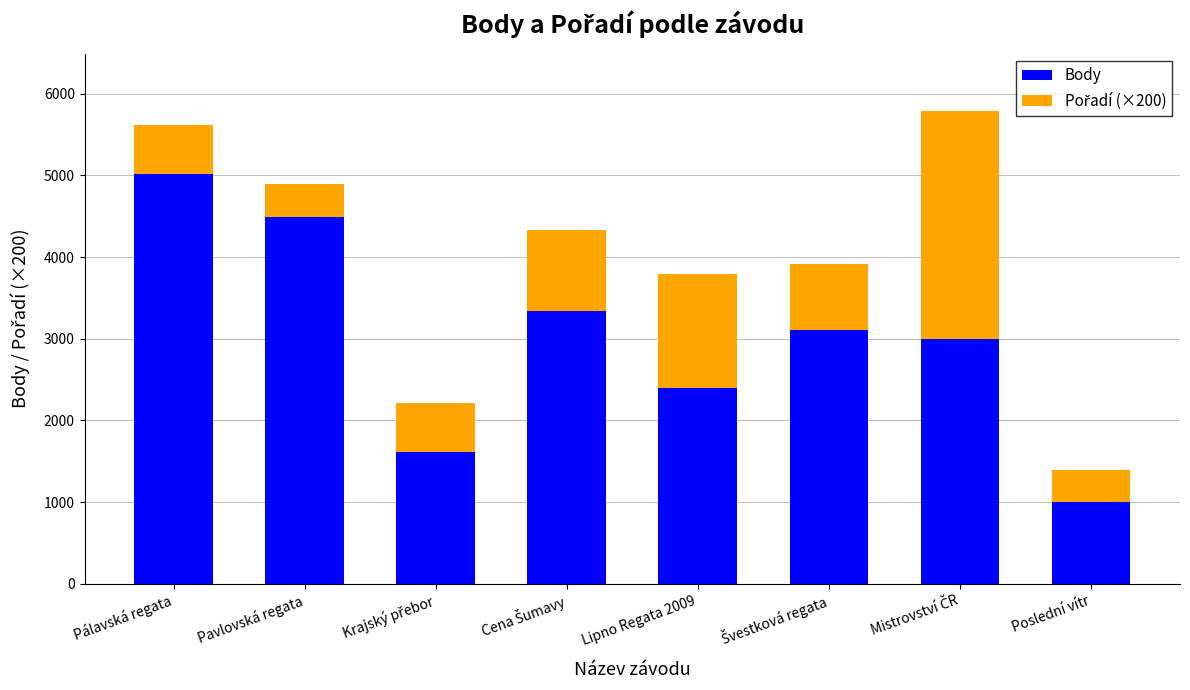

What is the average value of the Body series?

2993